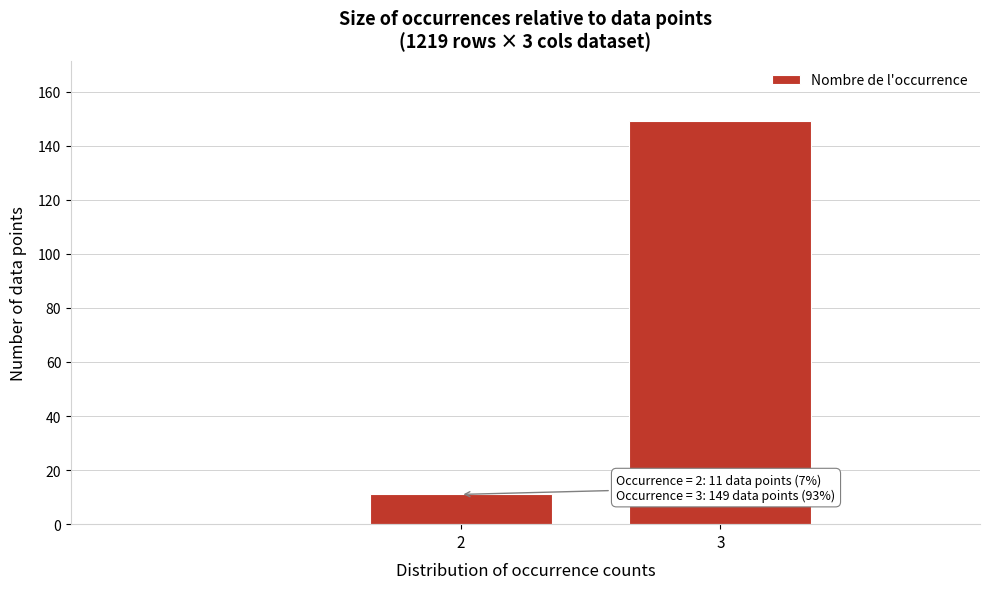

Reading left to right, extract all data points from this chart.

11	149